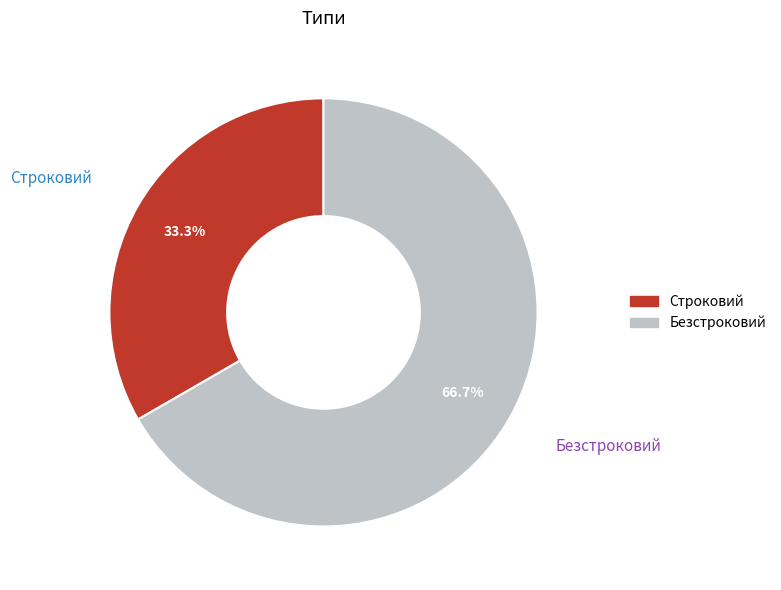

To the nearest percent, what portion does Строковий represent?

33%